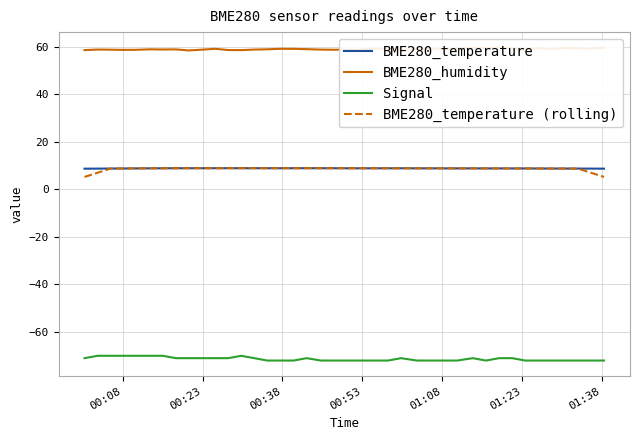

How many interior local peaks does the BME280_humidity series have?

11